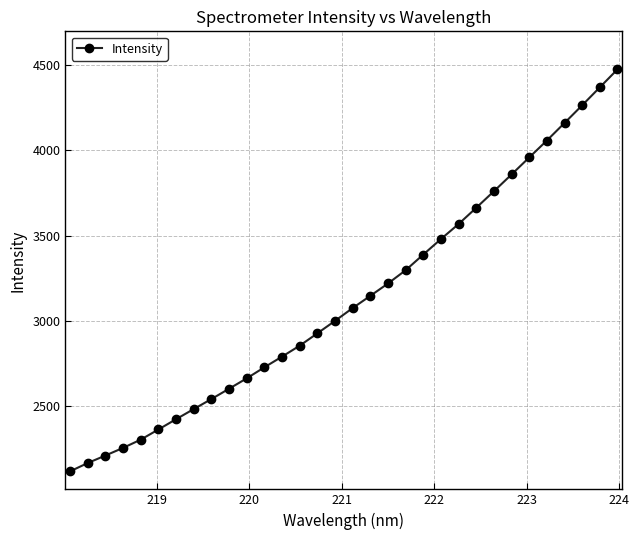

What is the value of the 23rd point from the left?

3568.0